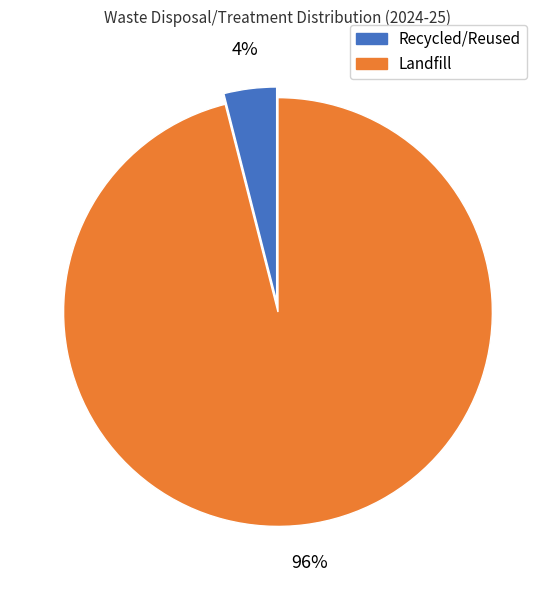

Do Landfill and Recycled/Reused together represent more than half of the pie?

Yes